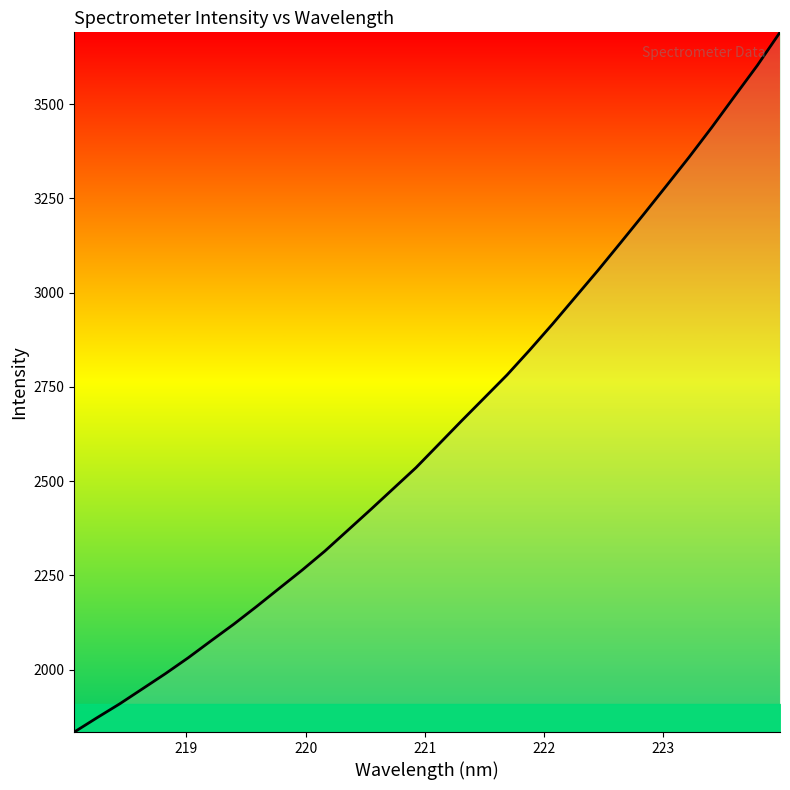

What is the difference between the maximum and minimum values?

1855.8